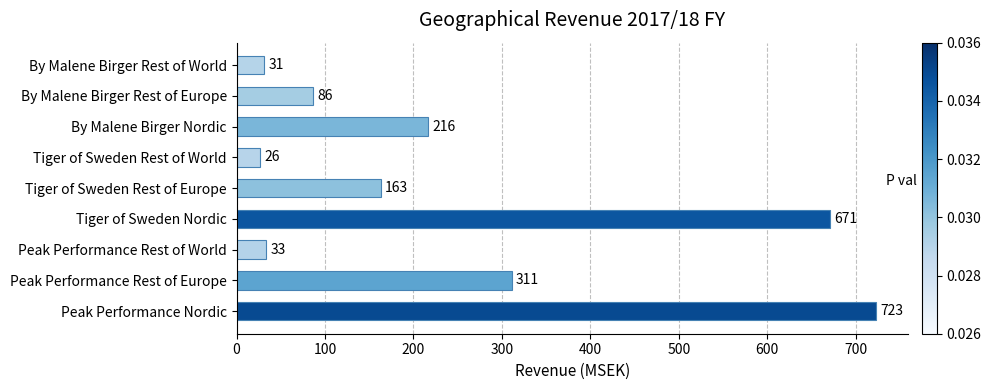

Which has a higher value, Peak Performance Rest of Europe or By Malene Birger Rest of Europe?

Peak Performance Rest of Europe